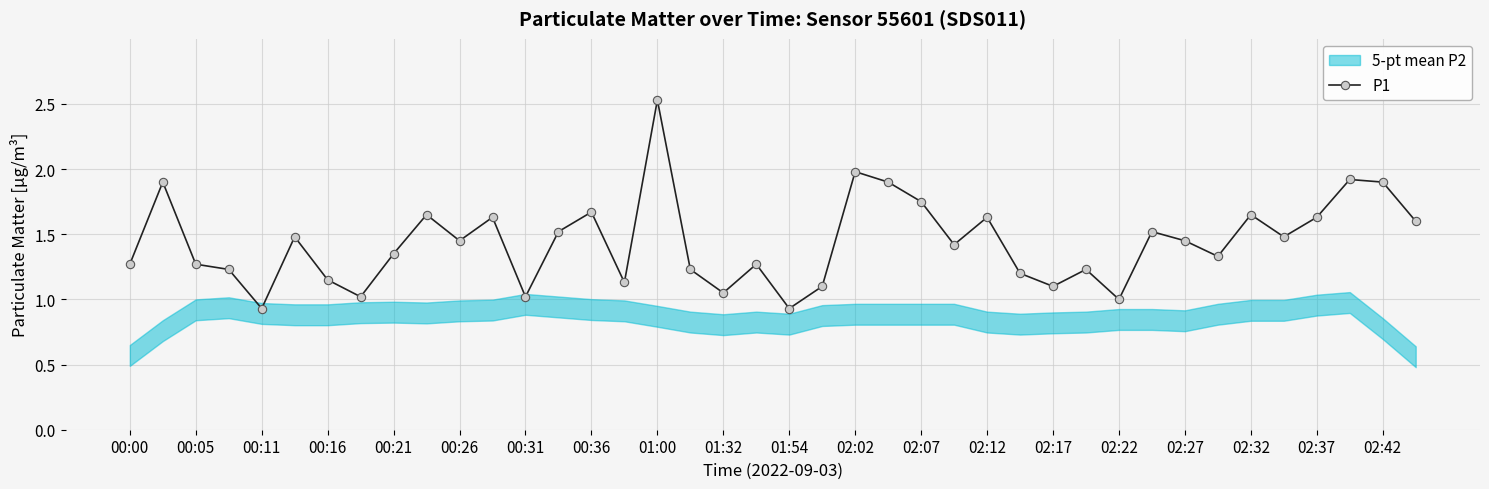

How many categories are shown in the chart?

40